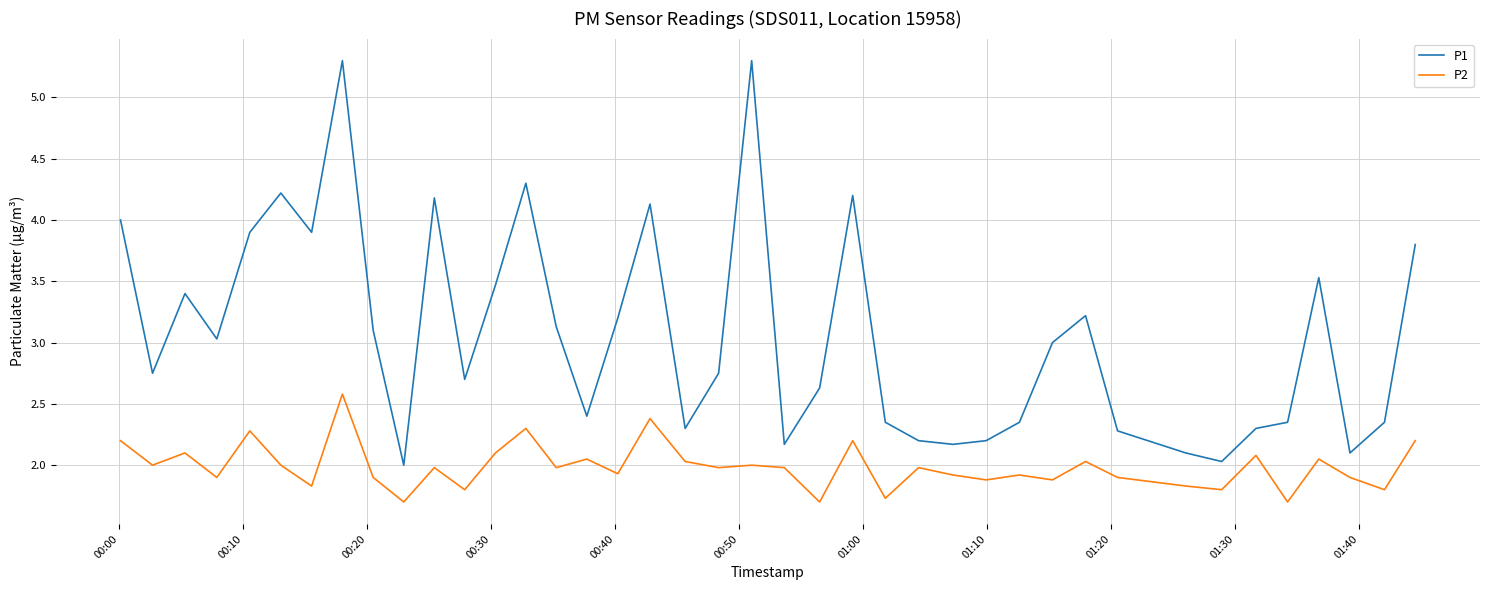

Which series has the largest total across all categories?

P1